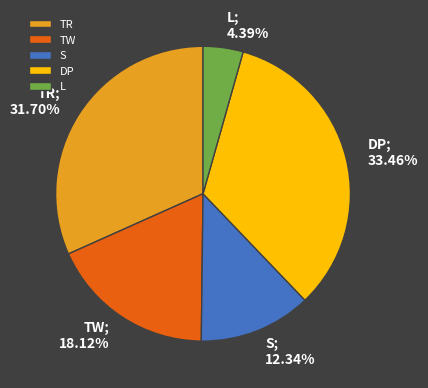

Which has a higher value, TR or S?

TR